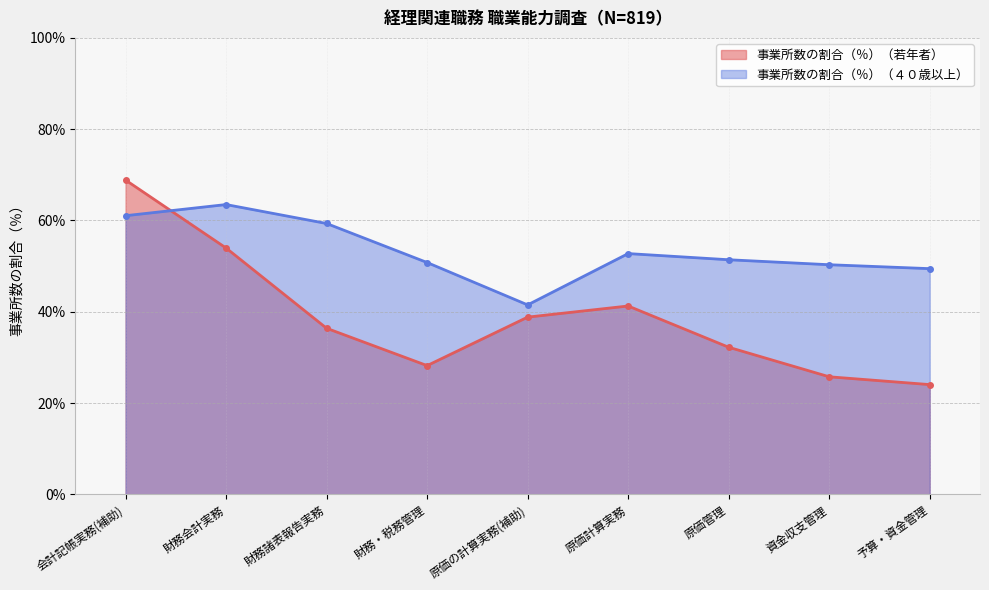

What is the label of the 2nd point from the right?

資金収支管理